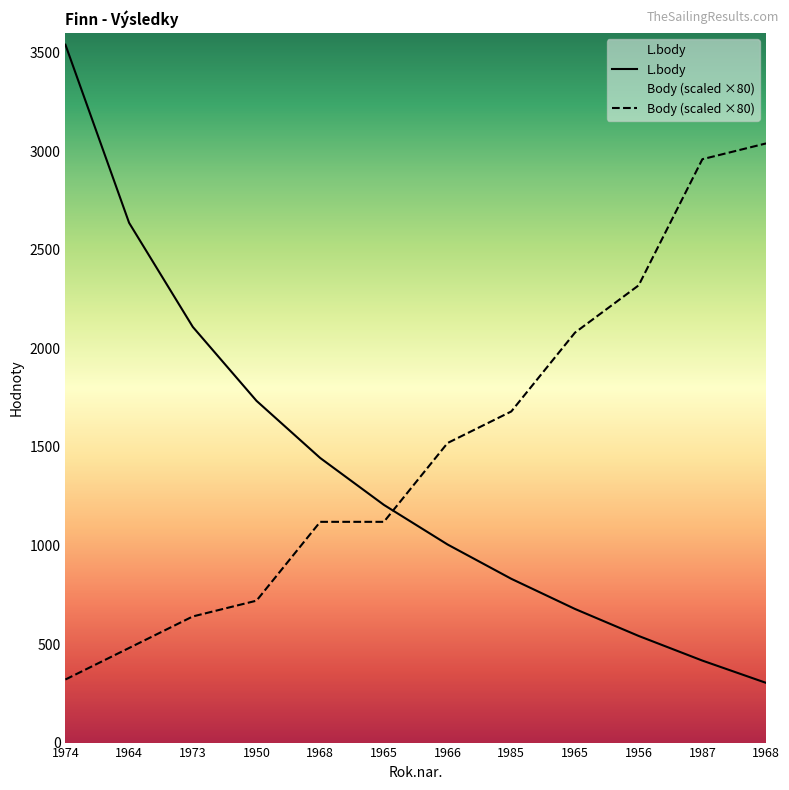

Between 1964 and 1968, which series saw the biggest shift?

L.body